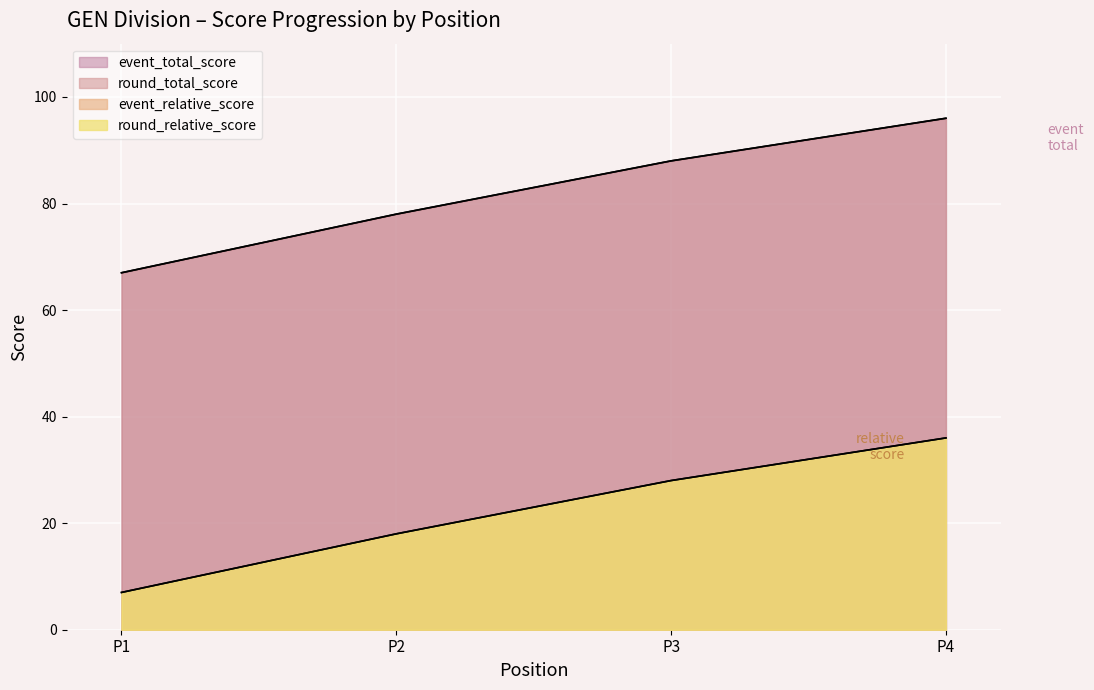

Does the chart display data point markers on the line(s)?

No